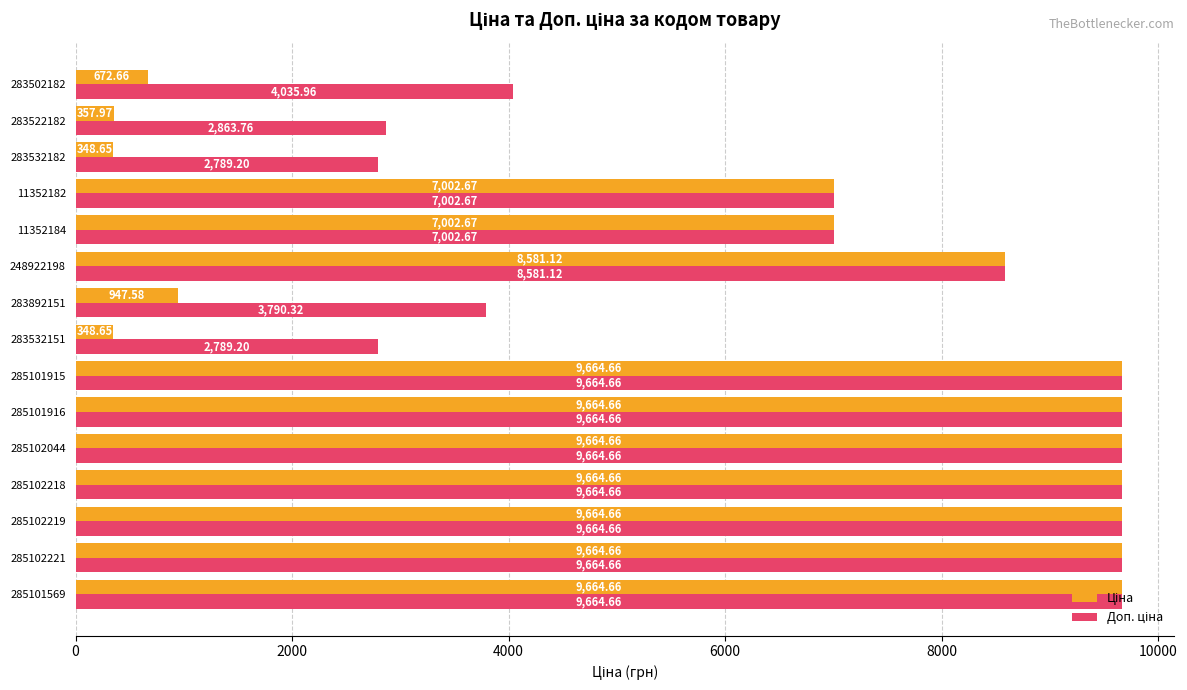

At how many categories does at least one series exceed 8078?

8